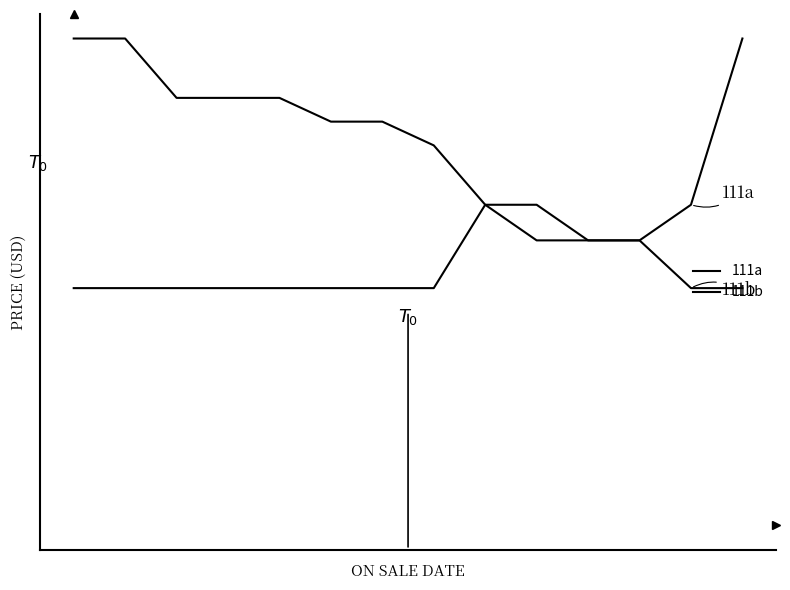

At how many categories does at least one series exceed 12?

12